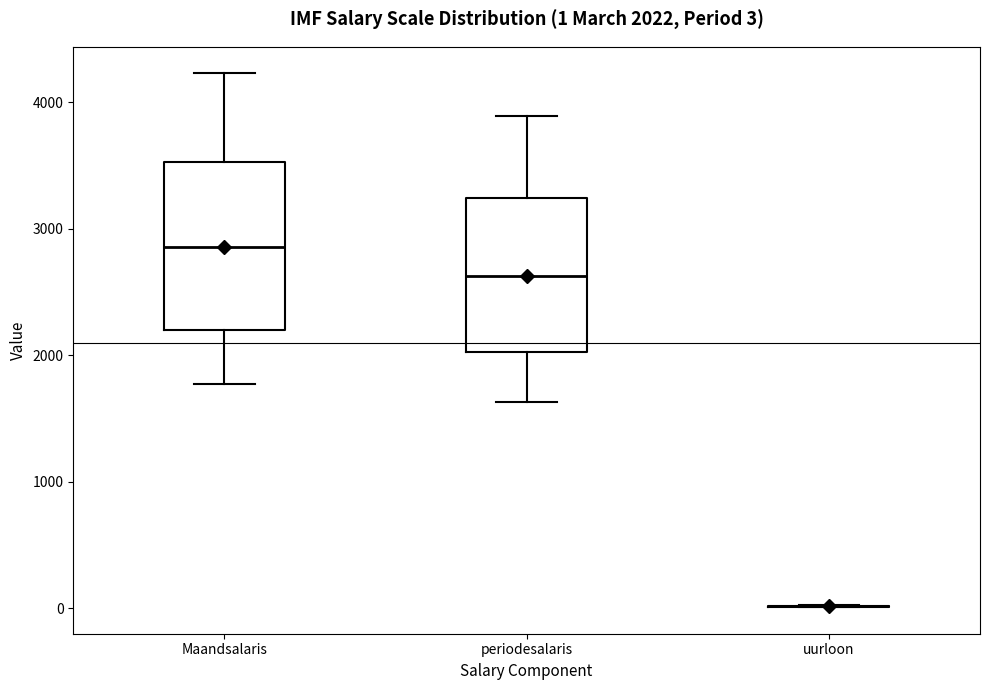

Which box is the tallest, from its lower edge to its upper edge?

Maandsalaris